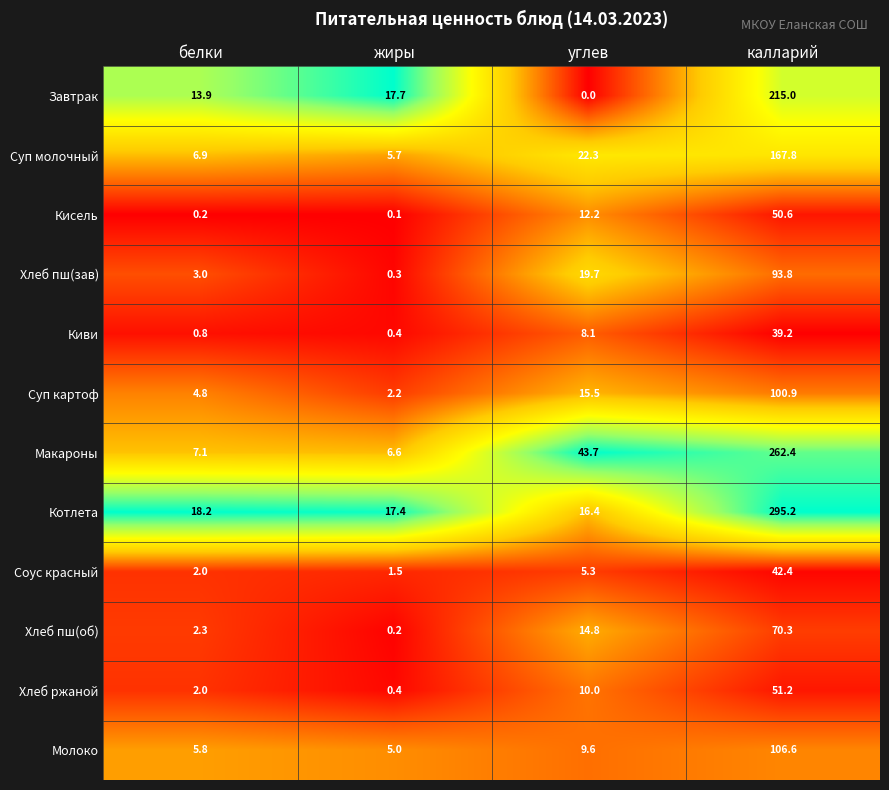

List the series in order of their peak value, lowest first.

Киви, Соус красный, Кисель, Хлеб ржаной, Хлеб пш(об), Хлеб пш(зав), Суп картоф, Молоко, Суп молочный, Завтрак, Макароны, Котлета